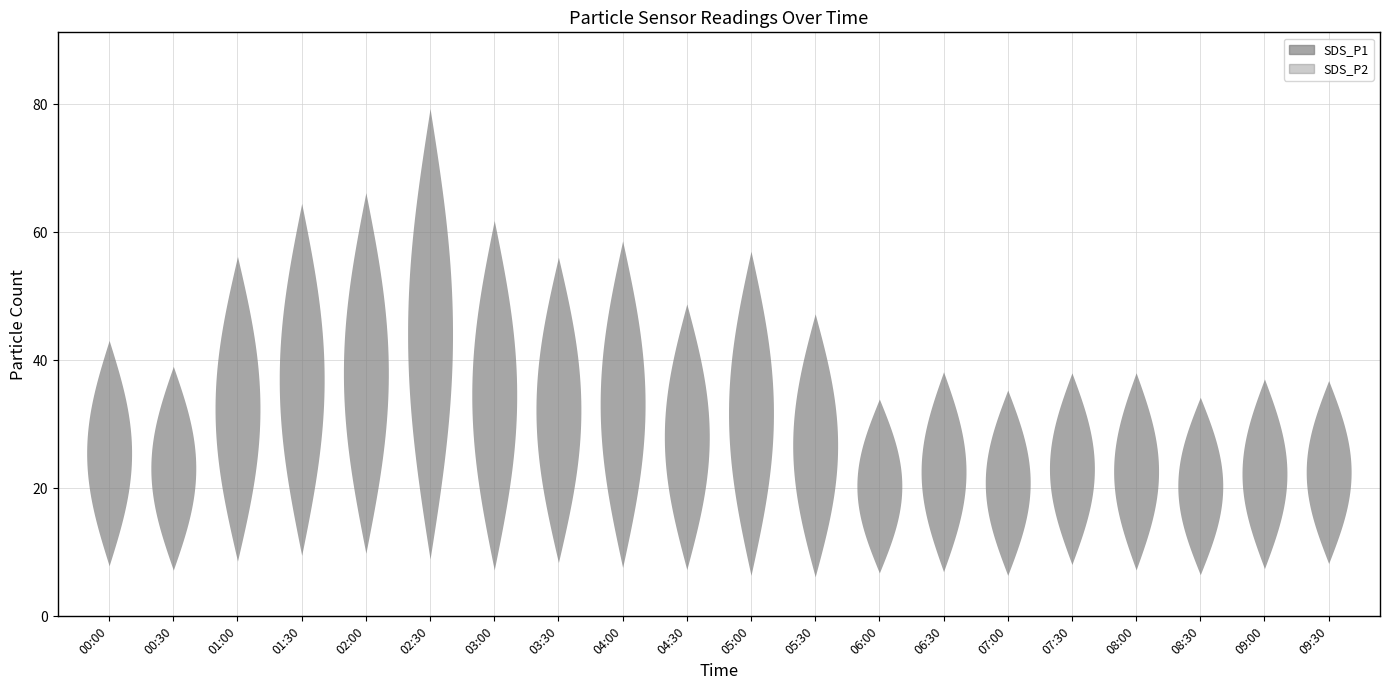

What is the difference between the SDS_P1 values at 04:00 and 02:30?

20.7